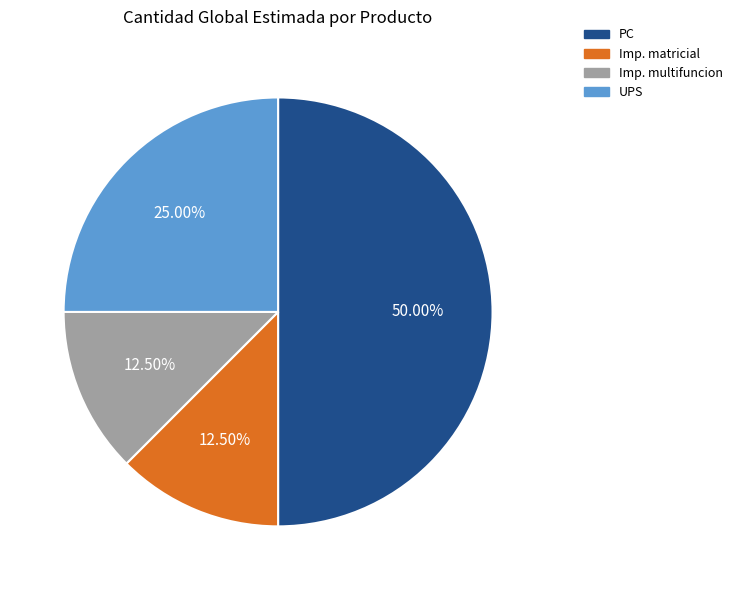

How many slices are in this pie chart?

4